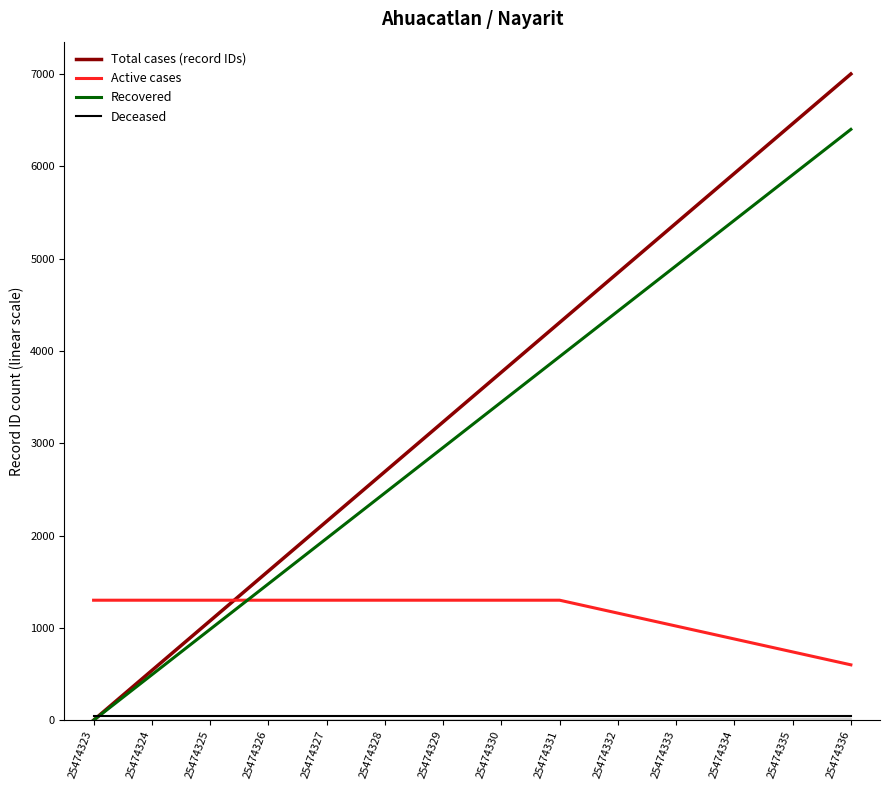

Does the chart have visible grid lines?

No